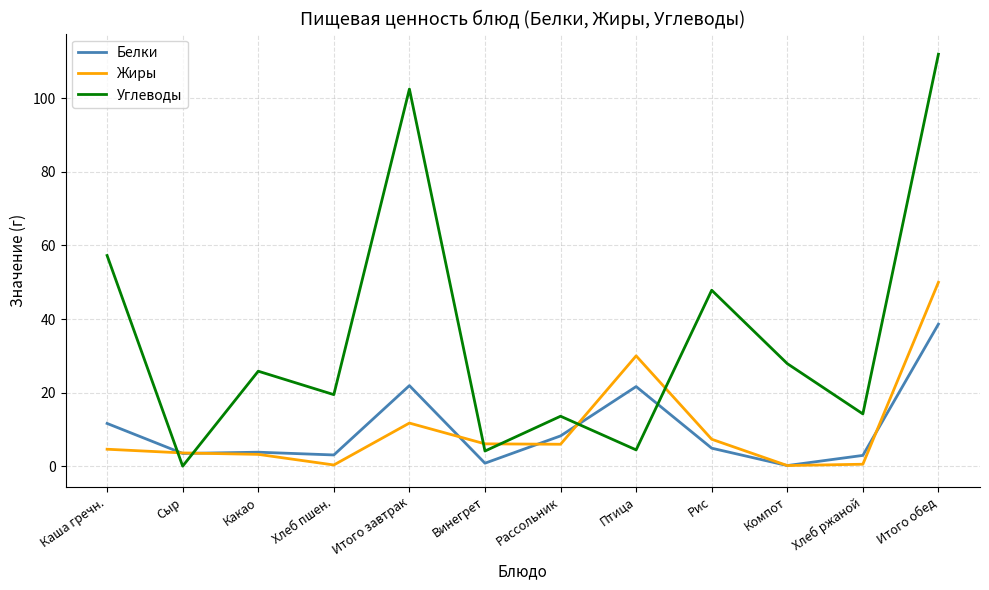

Rank the series at Птица from highest to lowest value.

Жиры, Белки, Углеводы